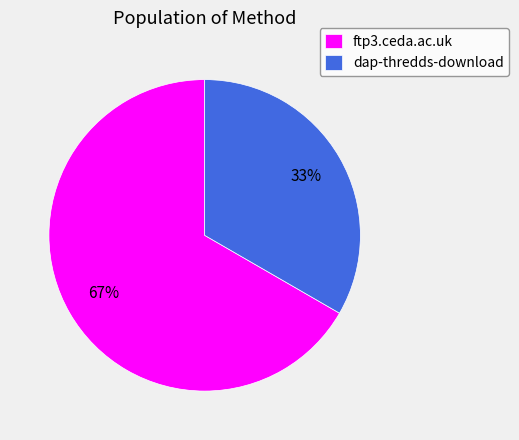

The ftp3.ceda.ac.uk slice represents 67% of the pie. True or false?

True